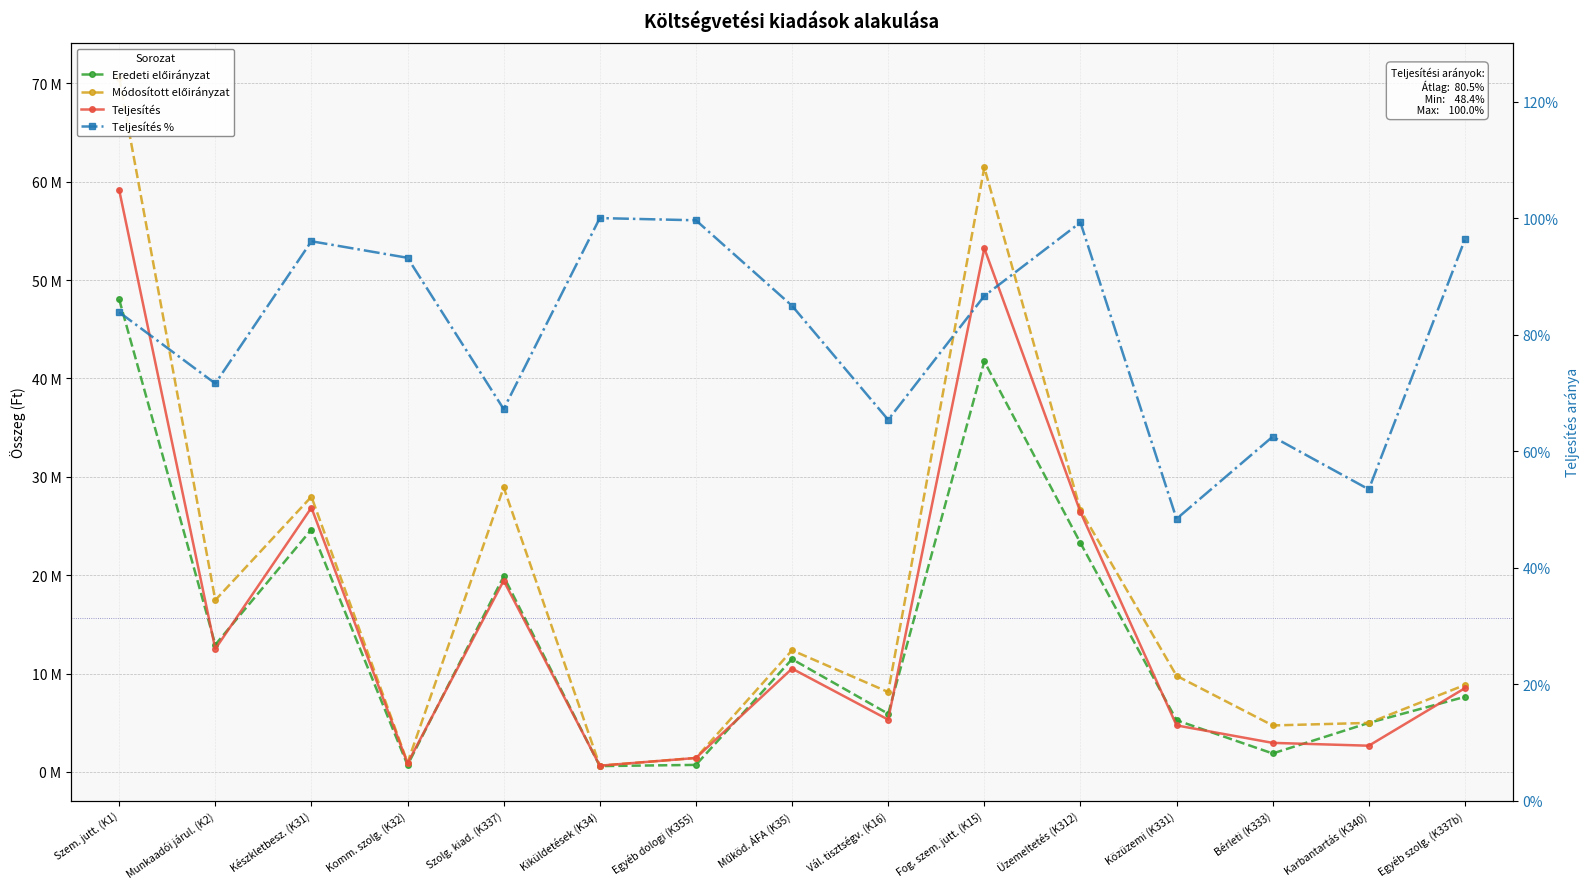

In Eredeti előirányzat, how many points are higher than both neighbors (excluding endpoints)?

4